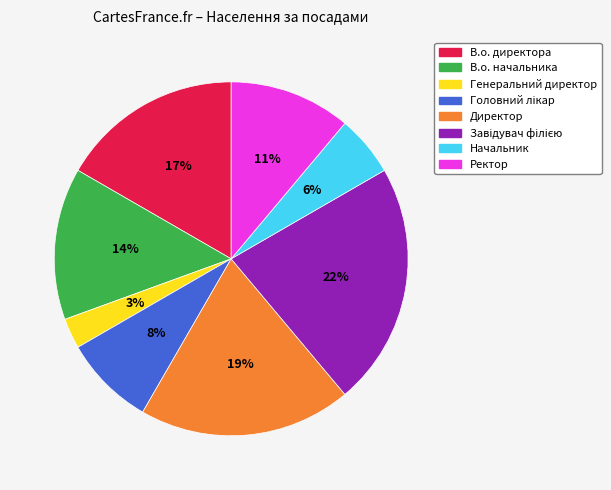

To the nearest percent, what portion does Ректор represent?

11%